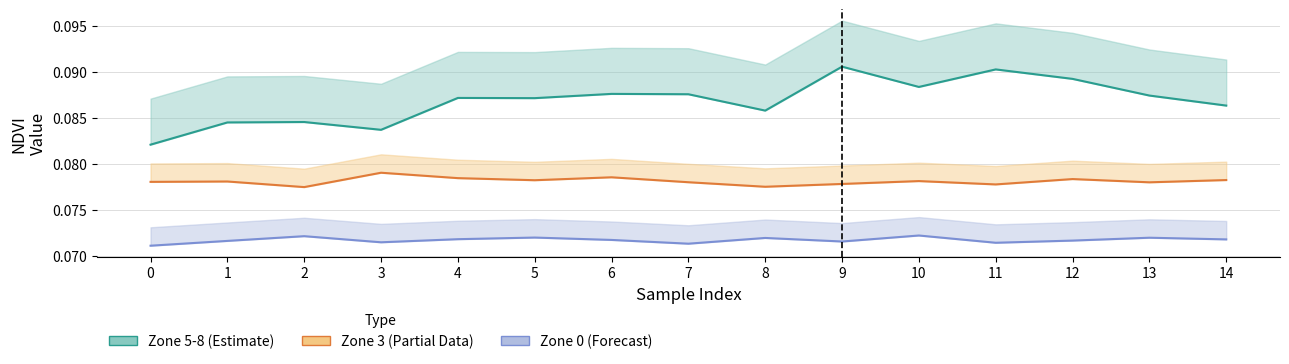

How many categories are shown in the chart?

15